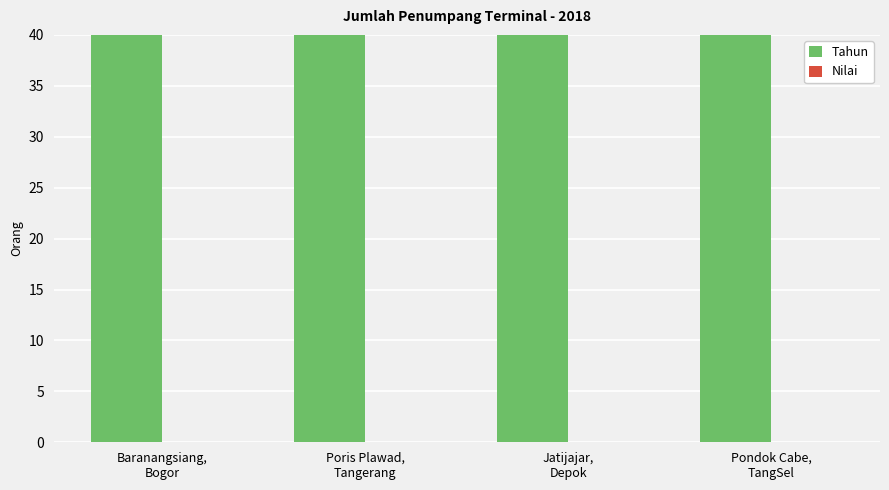

True or false: Tahun has a value of 2018 at Pondok Cabe,
TangSel.

True